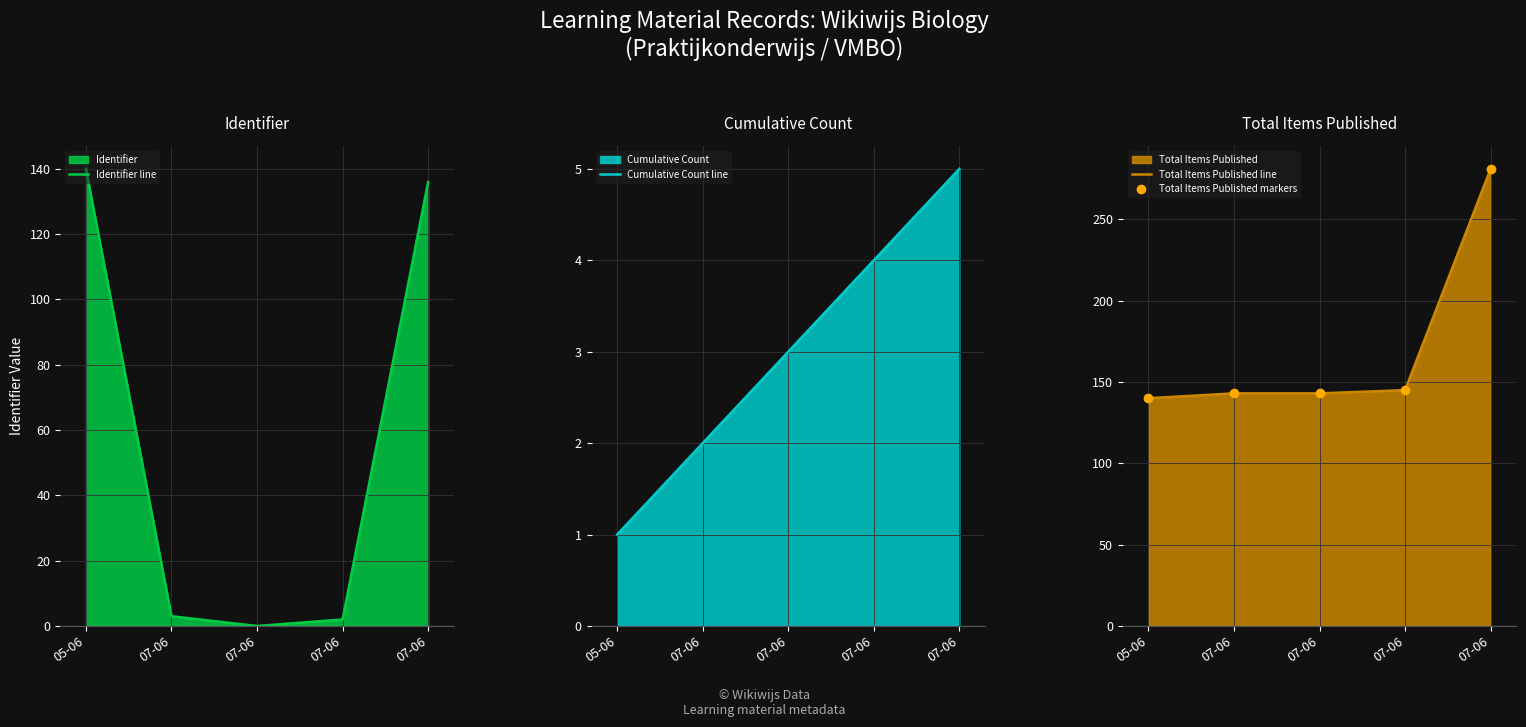

Reading left to right, list all the values displayed in this chart.

Identifier line: 05-06=140	07-06=3	07-06=0	07-06=2	07-06=136
Cumulative Count line: 05-06=1	07-06=2	07-06=3	07-06=4	07-06=5
Total Items Published line: 05-06=140	07-06=143	07-06=143	07-06=145	07-06=281
Total Items Published markers: 05-06=140	07-06=143	07-06=143	07-06=145	07-06=281